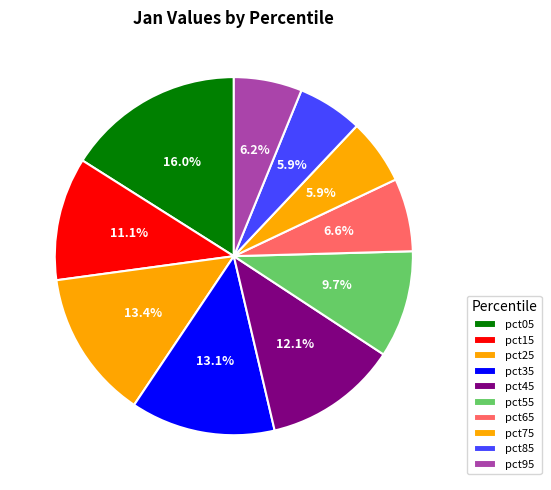

How many segments does this pie chart have?

10